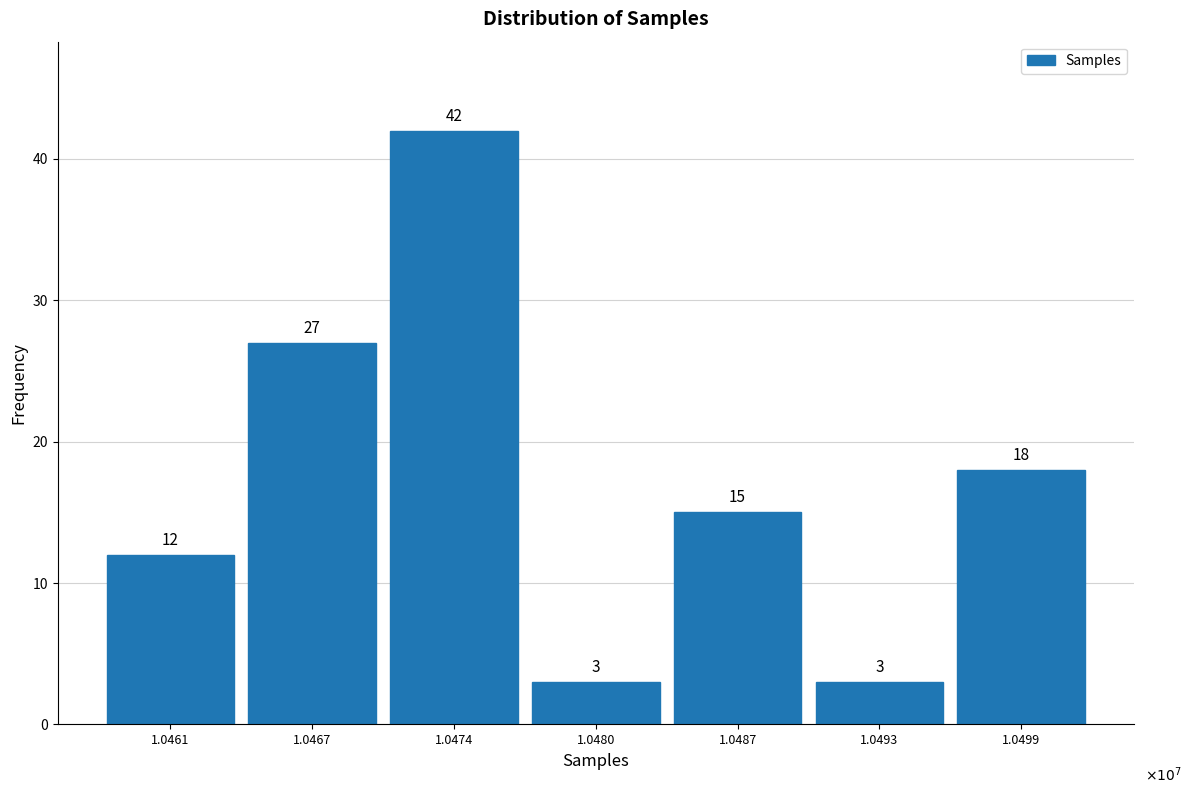

Reading left to right, what are all the values shown in this chart?

12	27	42	3	15	3	18